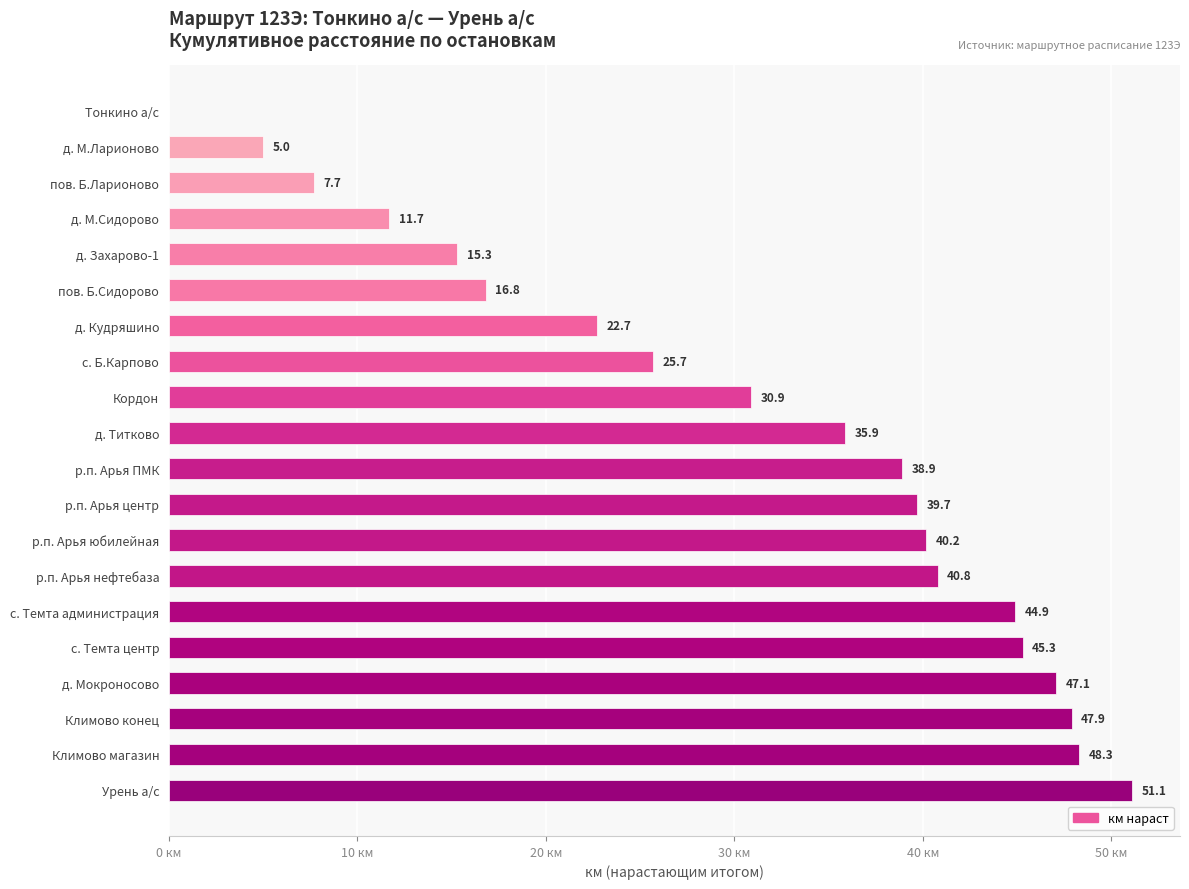

Which category has the highest value across all series?

Урень а/с